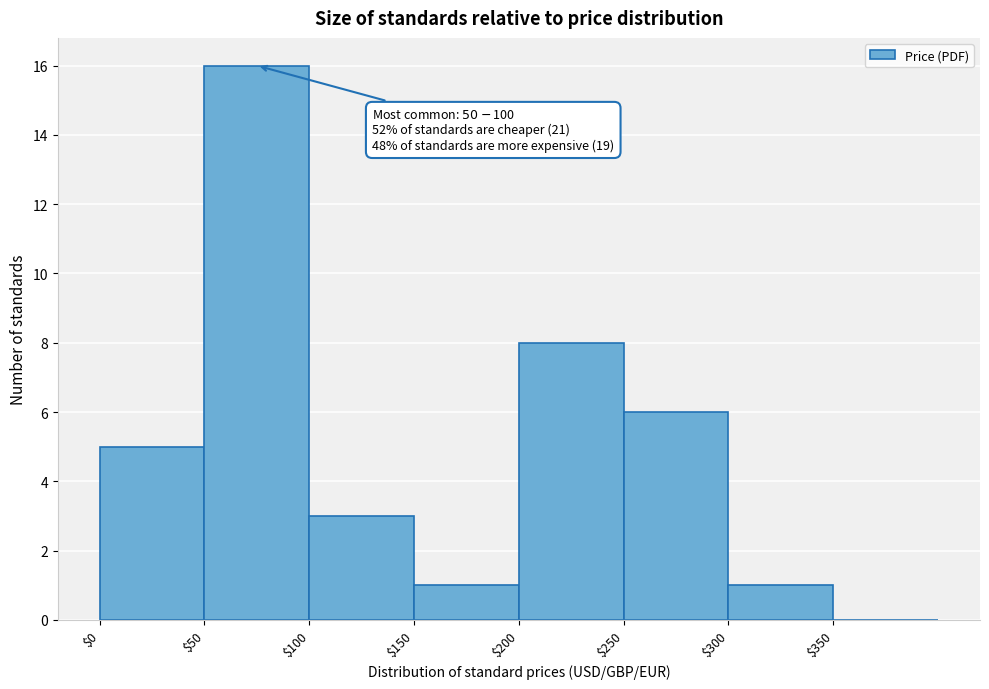

Over which range of the x-axis is the bar tallest?

50 to 100